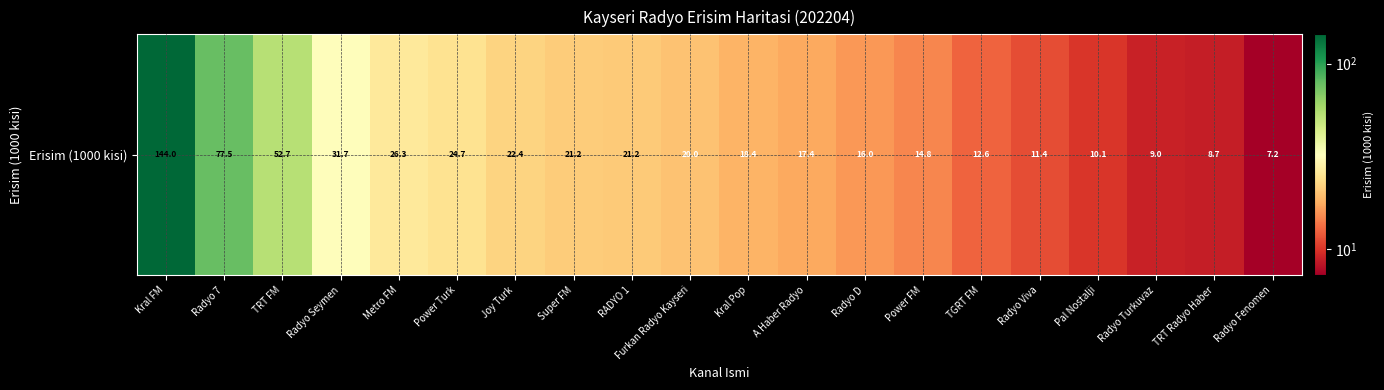

What is the sum of the values at Kral FM and Kral Pop?

162.4